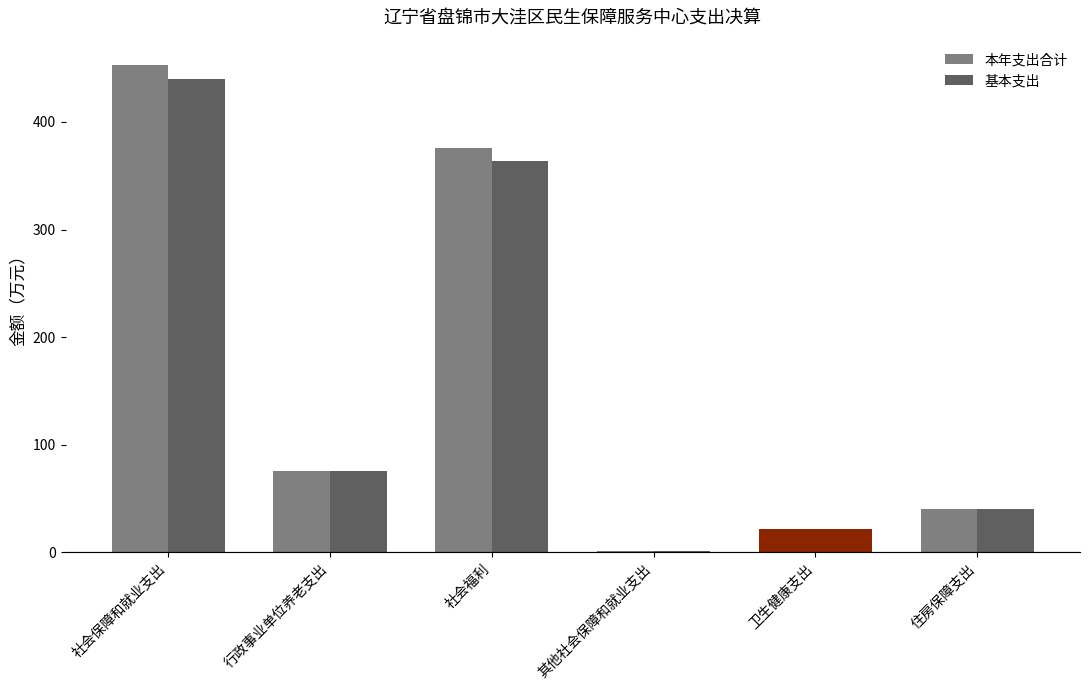

Which series has the largest range (max minus min)?

本年支出合计